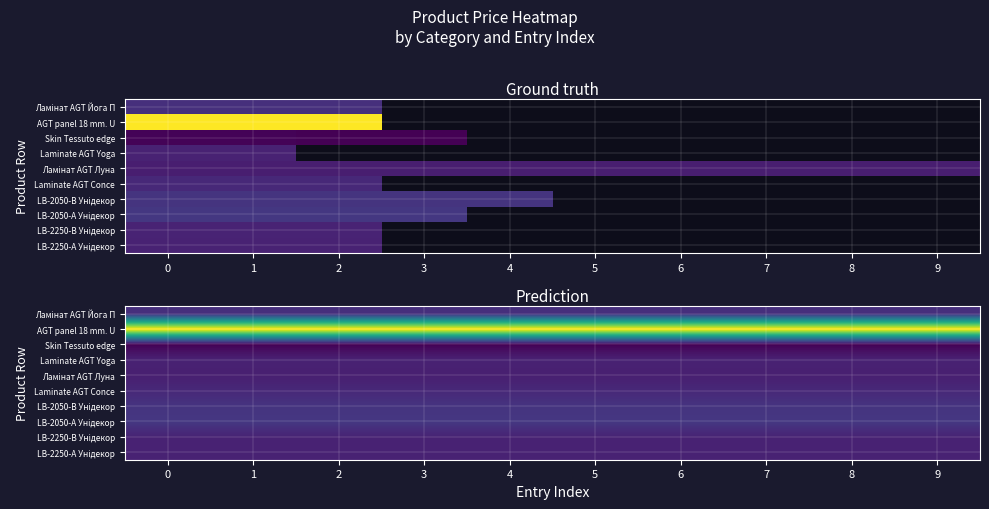

Is it true that LB-2050-А Унідекор equals 1424.1 at 0?

False